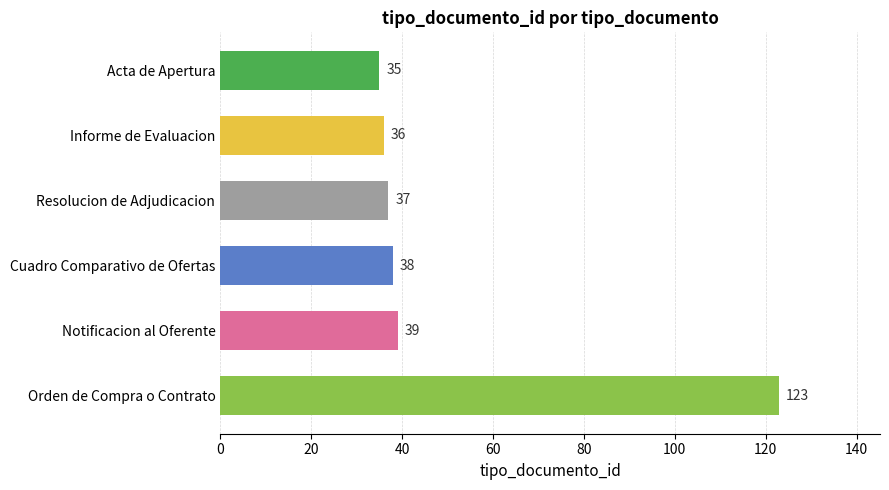

What is the sum of all values?

308